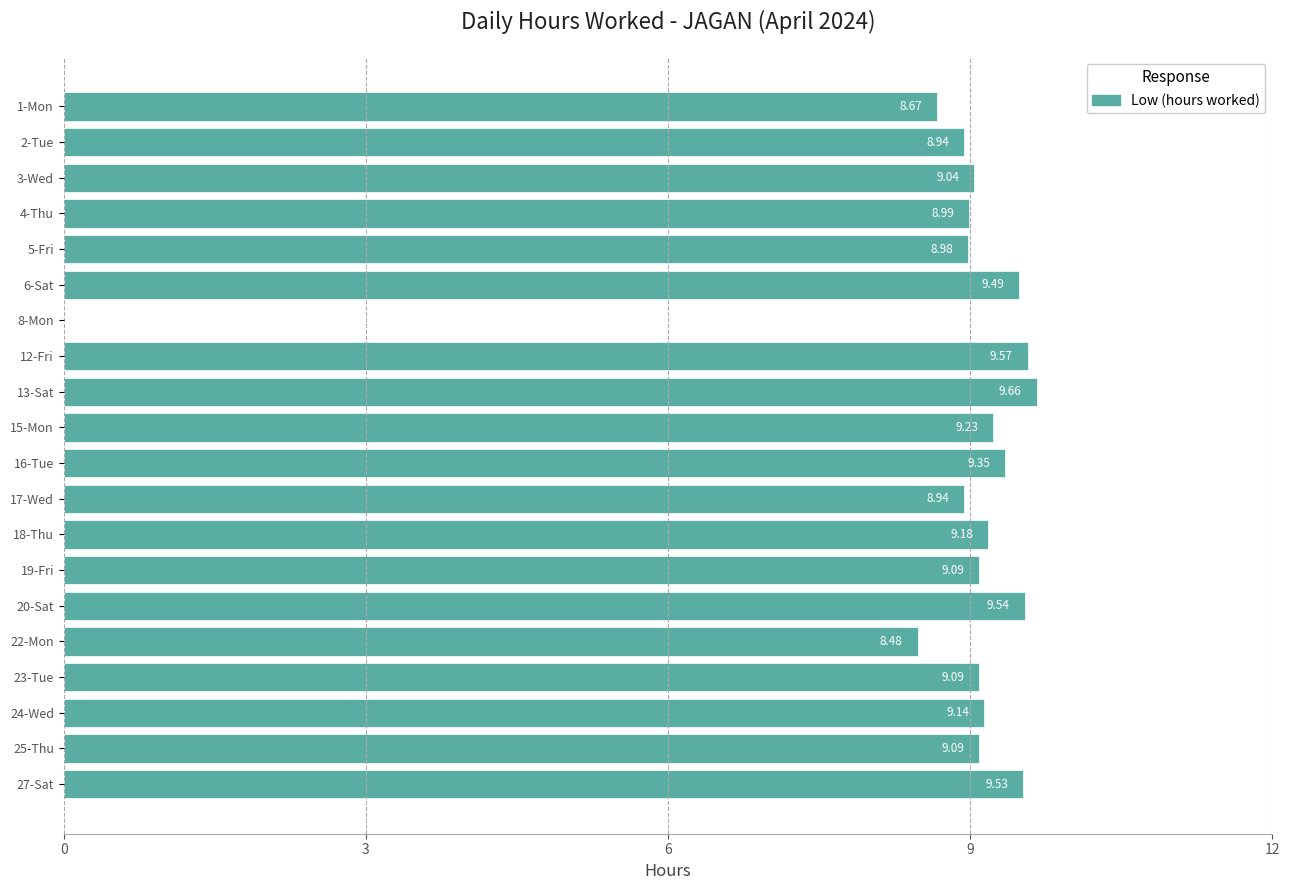

What is the sum of all values?

174.0